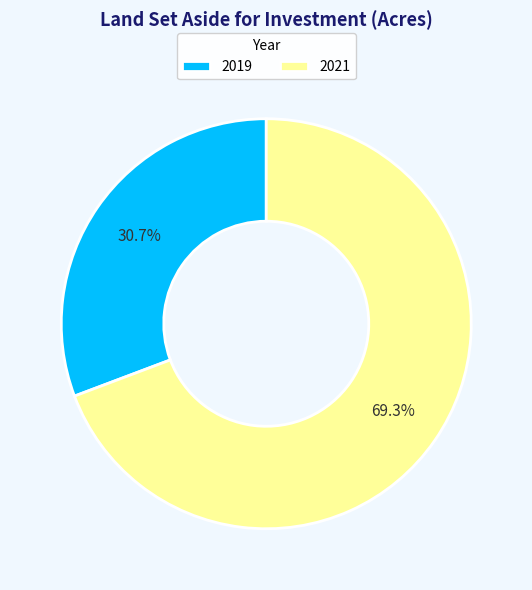

To the nearest percent, what percentage of the pie is 2019?

31%